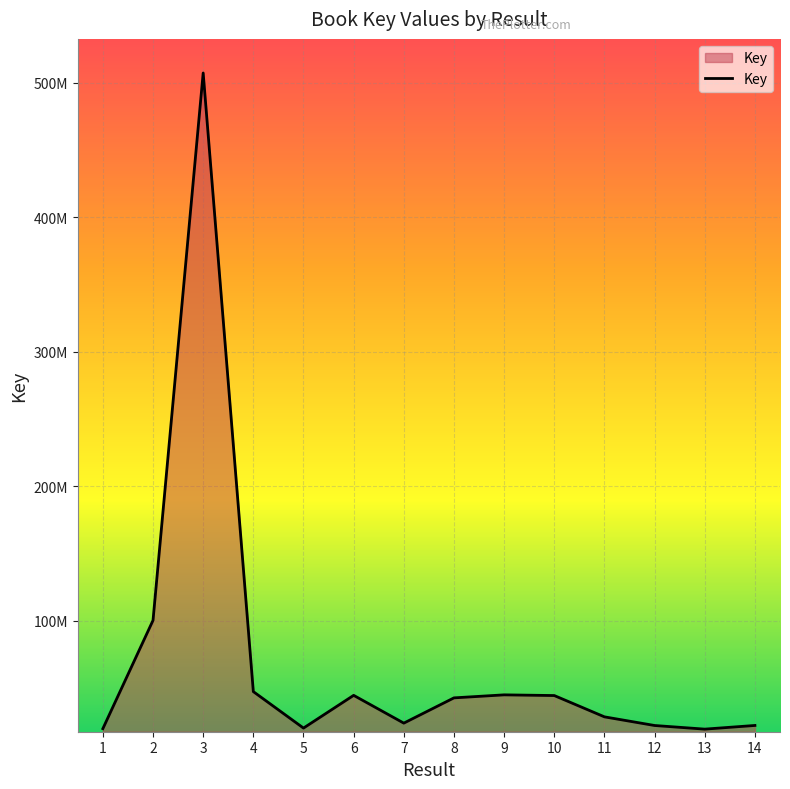

What is the average value?

70422081